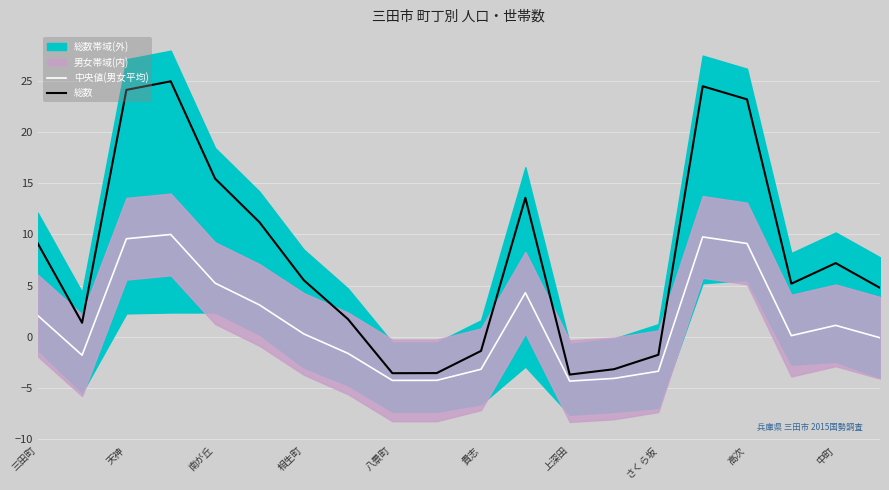

Is the value of 総数 at 中町 greater than the value of 中央値(男女平均) at 三田町?

Yes